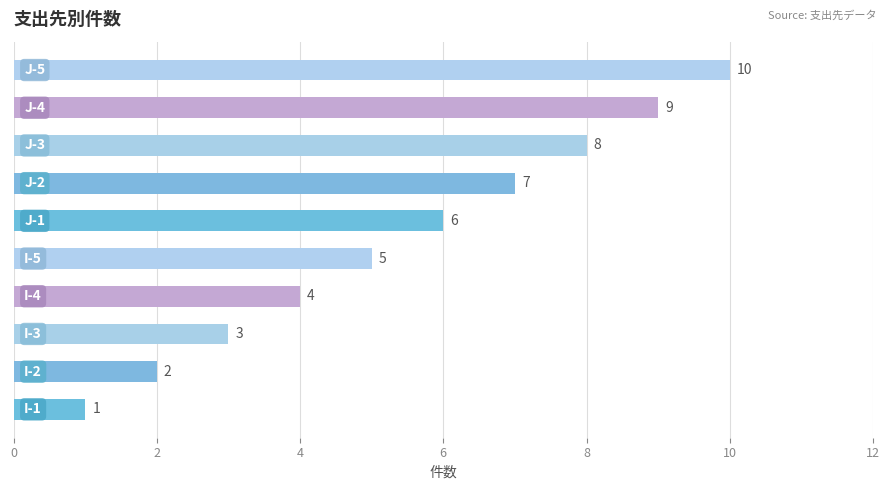

What is the average value?

6